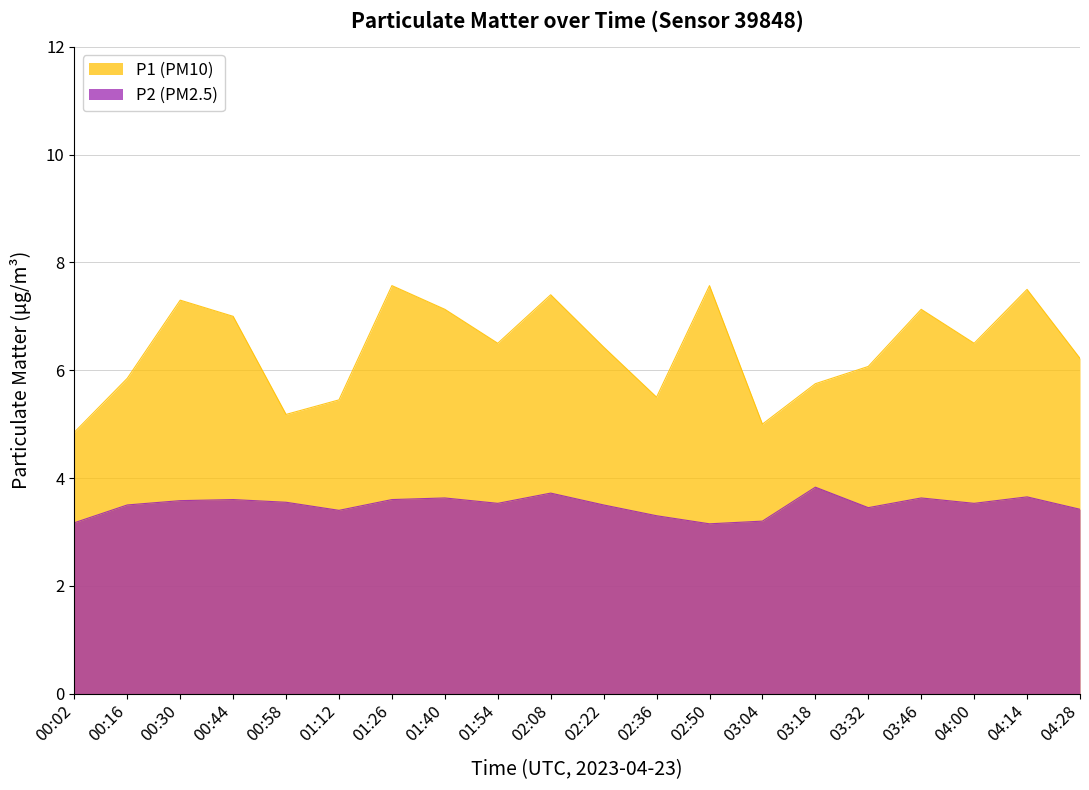

Reading right to left, list all the values displayed in this chart.

P1 (PM10): 04:28=6.2	04:14=7.5	04:00=6.5	03:46=7.1	03:32=6.1	03:18=5.8	03:04=5.0	02:50=7.6	02:36=5.5	02:22=6.4	02:08=7.4	01:54=6.5	01:40=7.1	01:26=7.6	01:12=5.5	00:58=5.2	00:44=7.0	00:30=7.3	00:16=5.8	00:02=4.8
P2 (PM2.5): 04:28=3.4	04:14=3.6	04:00=3.5	03:46=3.6	03:32=3.5	03:18=3.8	03:04=3.2	02:50=3.1	02:36=3.3	02:22=3.5	02:08=3.7	01:54=3.5	01:40=3.6	01:26=3.6	01:12=3.4	00:58=3.5	00:44=3.6	00:30=3.6	00:16=3.5	00:02=3.2